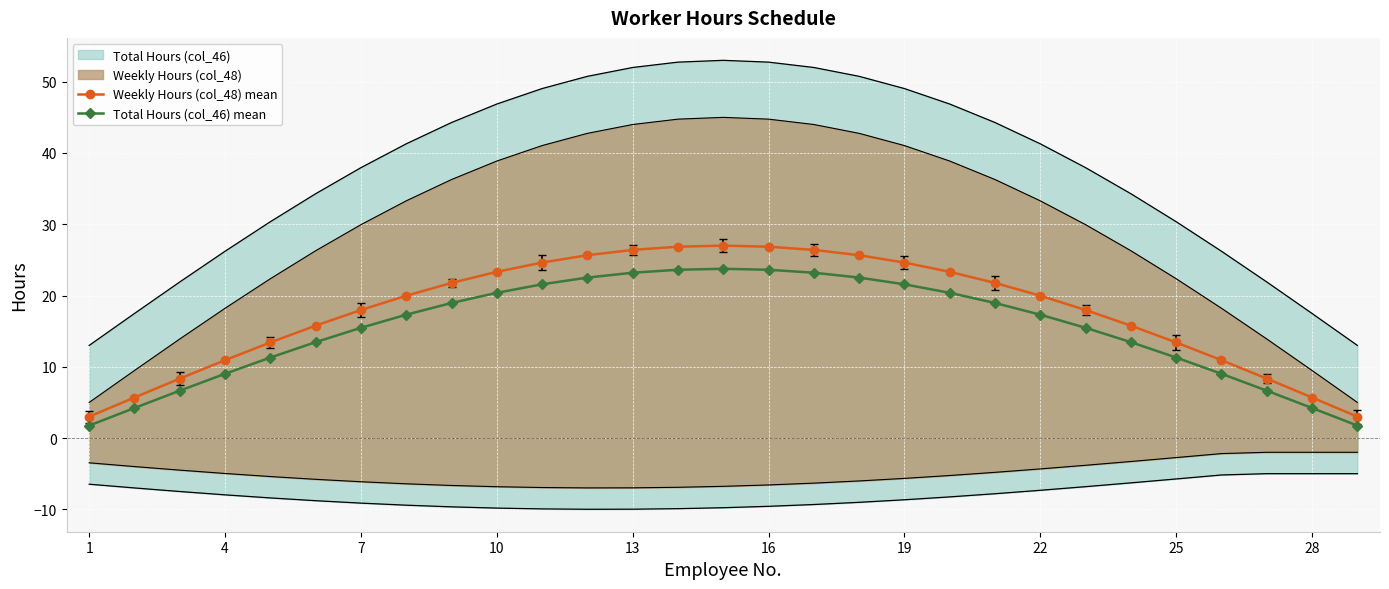

The value of Weekly Hours (col_48) mean at 7 is 18.0. True or false?

True